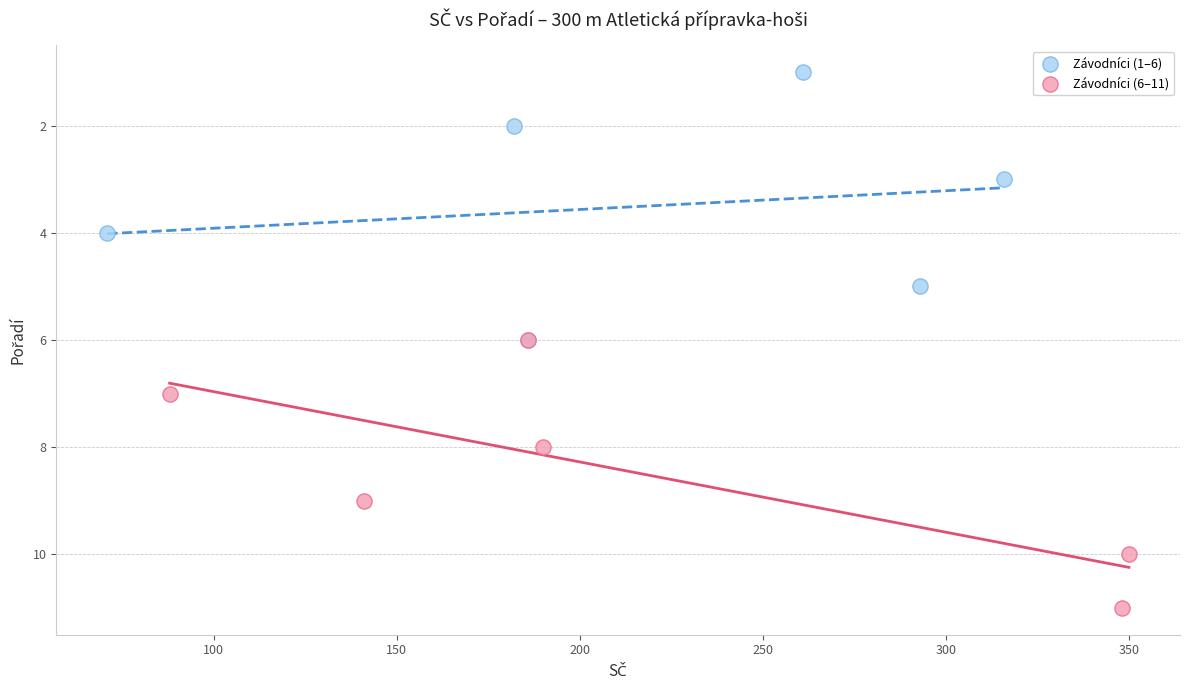

What are all the series names shown in the legend?

Závodníci (1–6), Závodníci (6–11)